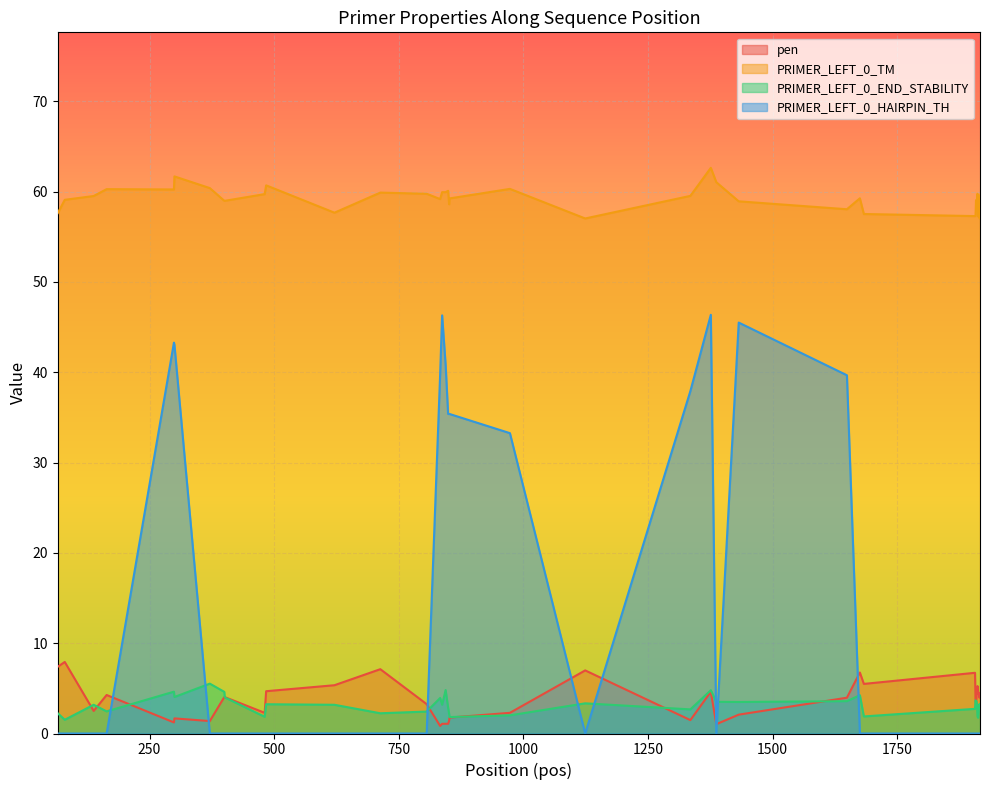

What is the total value across all series at 1432?

110.0